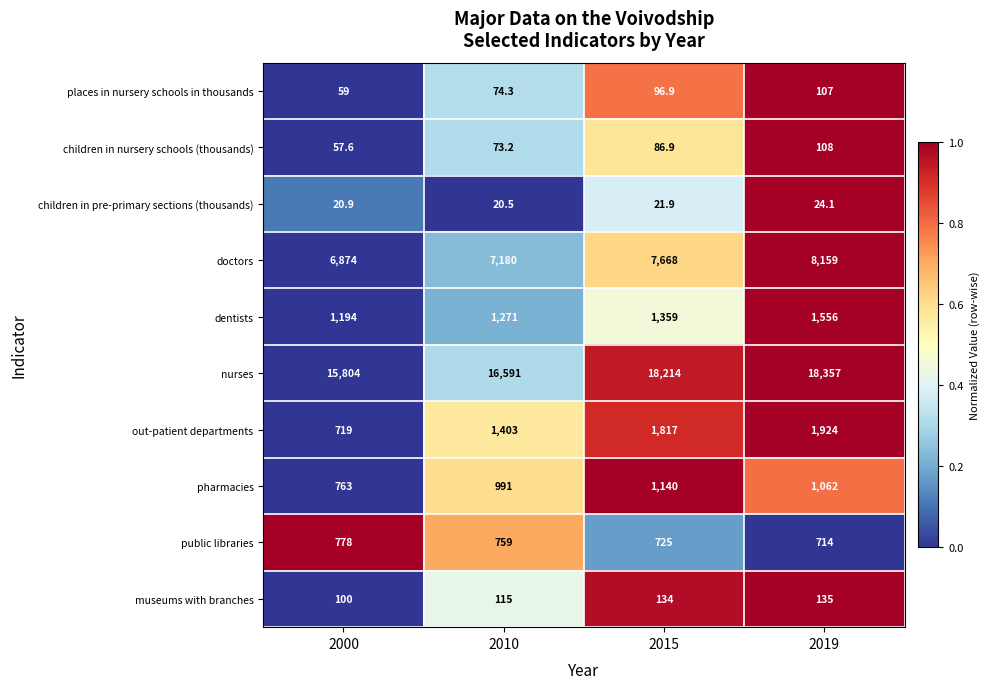

List the series in order of their peak value, highest first.

nurses, doctors, out-patient departments, dentists, pharmacies, public libraries, museums with branches, children in nursery schools (thousands), places in nursery schools in thousands, children in pre-primary sections (thousands)